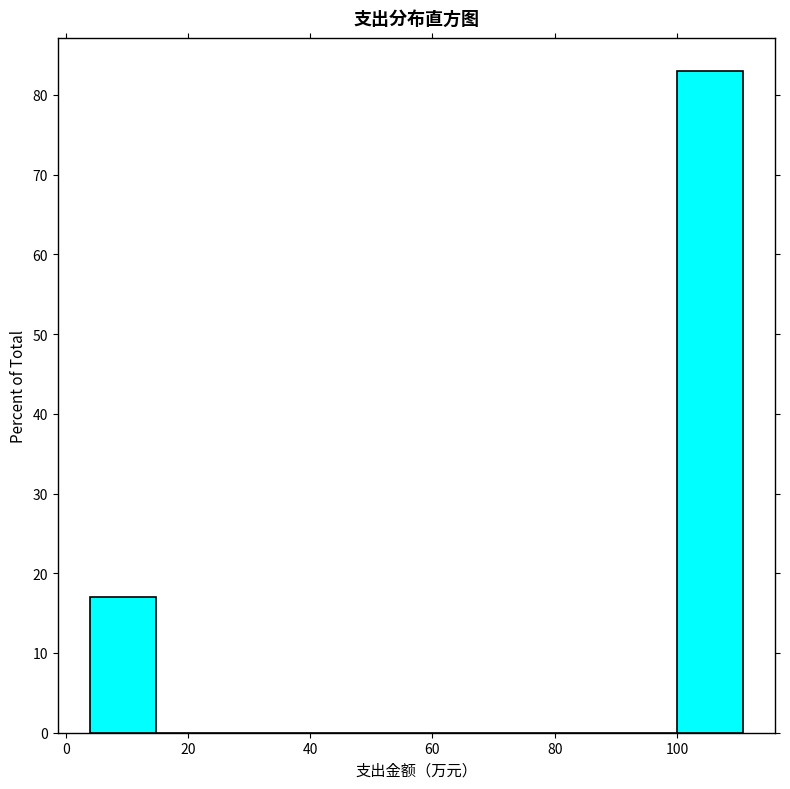

Reading left to right, transcribe this chart: for each bar, give the range it covers on the x-axis and its height. Neither the bar edges nor the heights are printed on the chart, so give them approximately, as read against the axes.

4 to 14: 17
14 to 26: 0
26 to 36: 0
36 to 46: 0
46 to 58: 0
58 to 68: 0
68 to 78: 0
78 to 90: 0
90 to 100: 0
100 to 110: 83